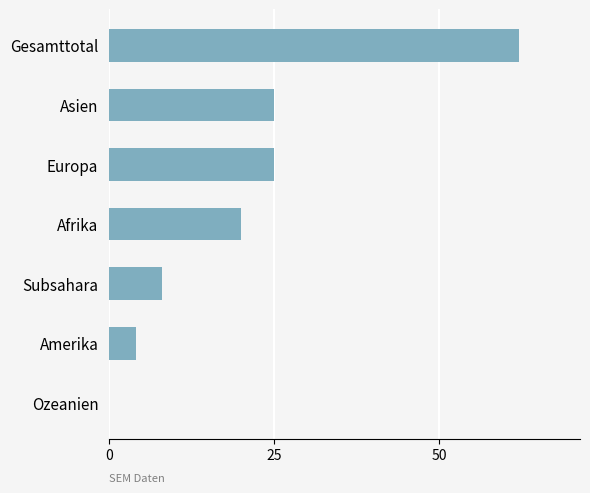

True or false: the data shows 97 at Gesamttotal.

False